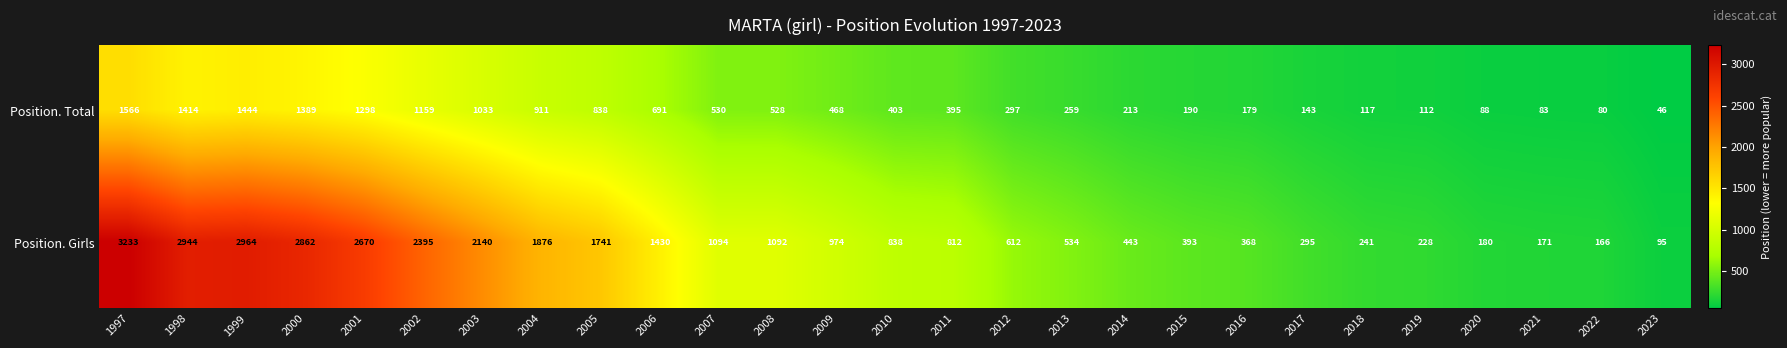

How many series are shown in this chart?

2